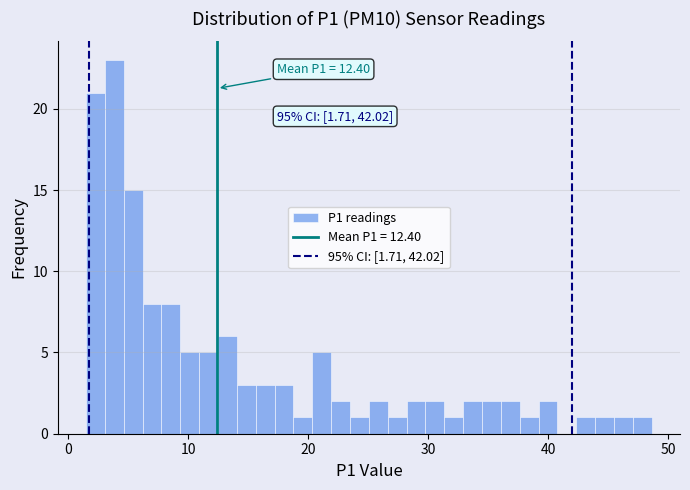

Around what value on the x-axis is the tallest bar? Give the approximate position of its centre, as read against the axis.

4